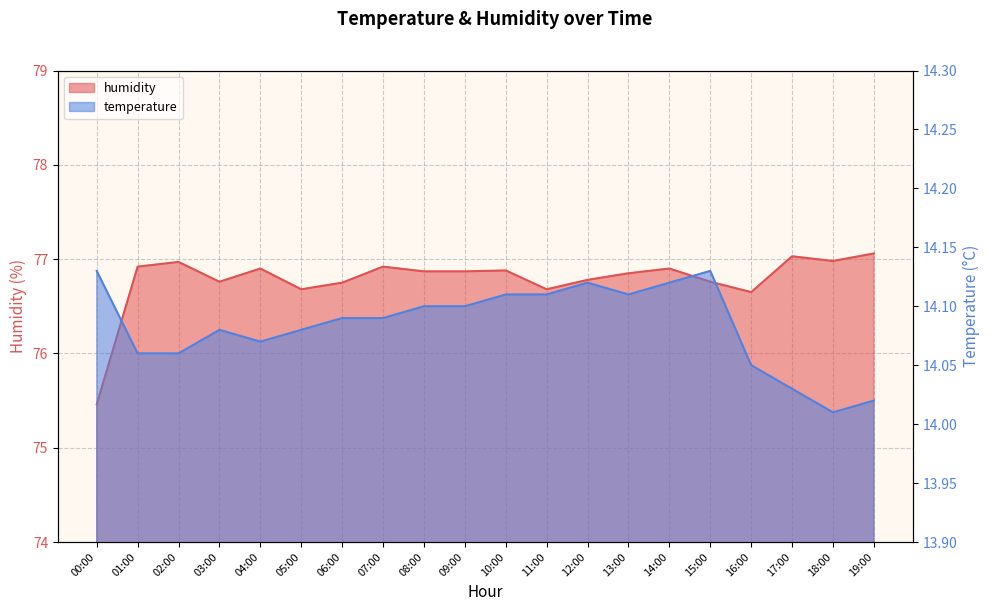

How many data points in humidity are less than 76?

1